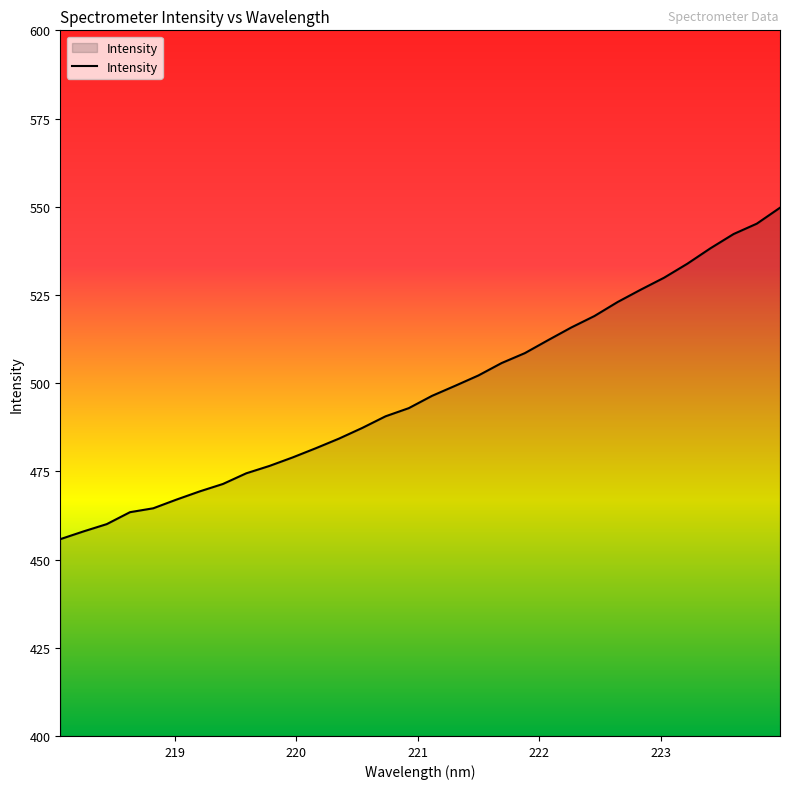

What is the minimum value shown in the chart?

455.8